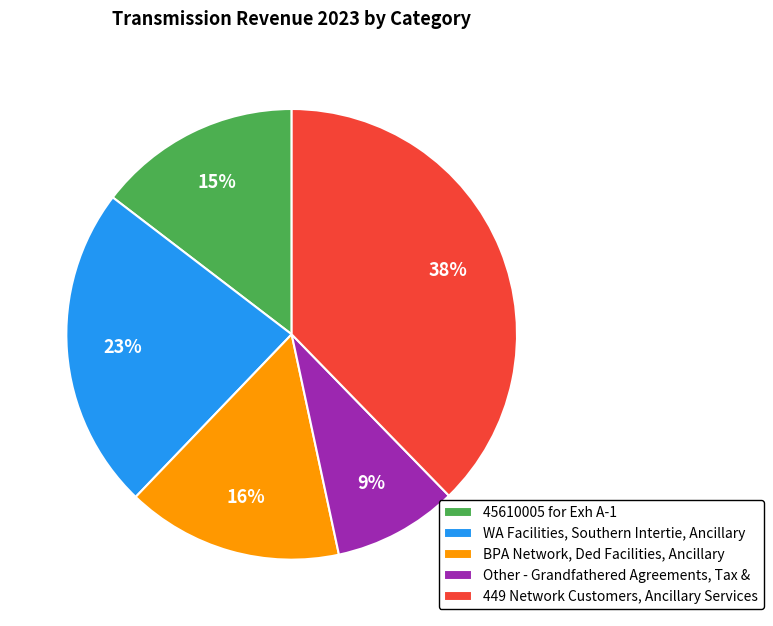

Approximately how many times larger is the value at BPA Network, Ded Facilities, Ancillary compared to 449 Network Customers, Ancillary Services?

0.4